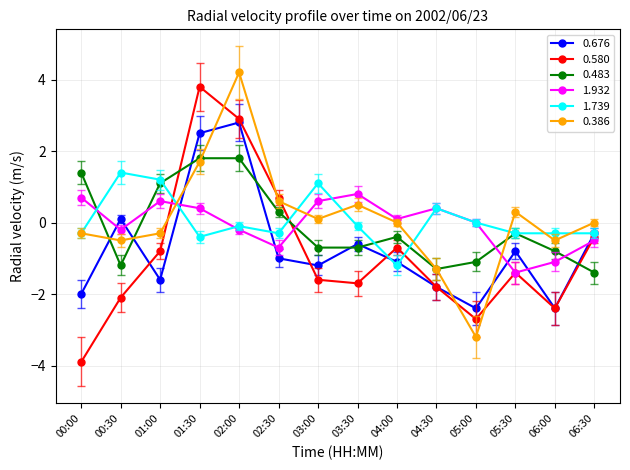

Which category has the lowest value across all series?

00:00